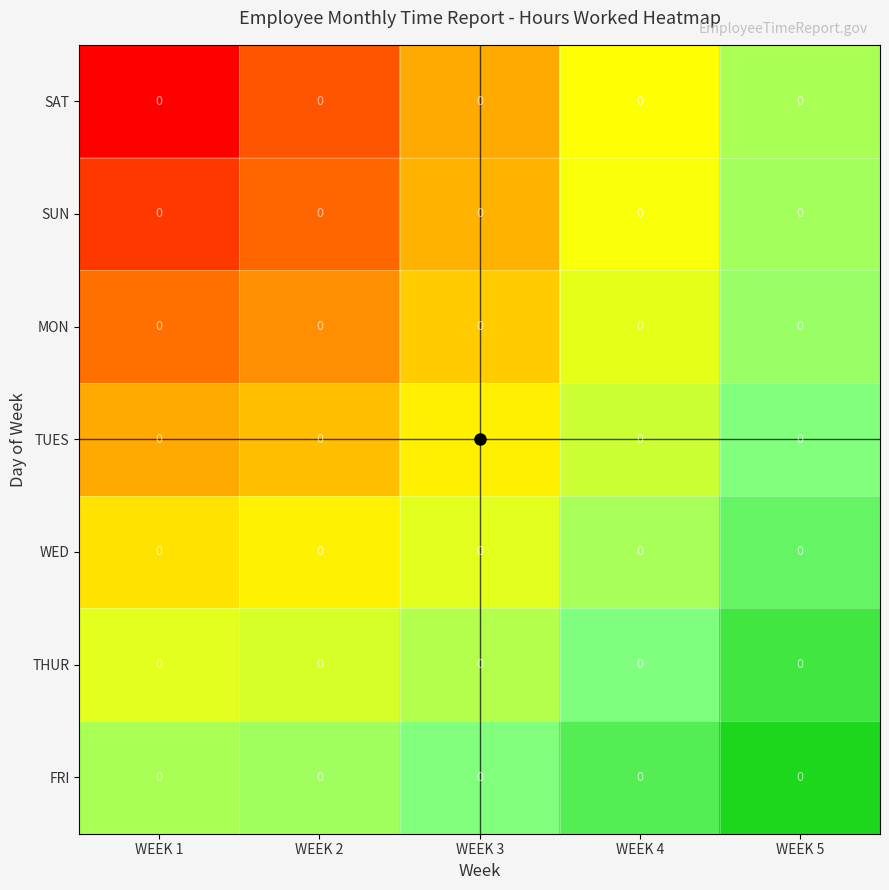

At which category is the sum across all series the highest?

WEEK 5